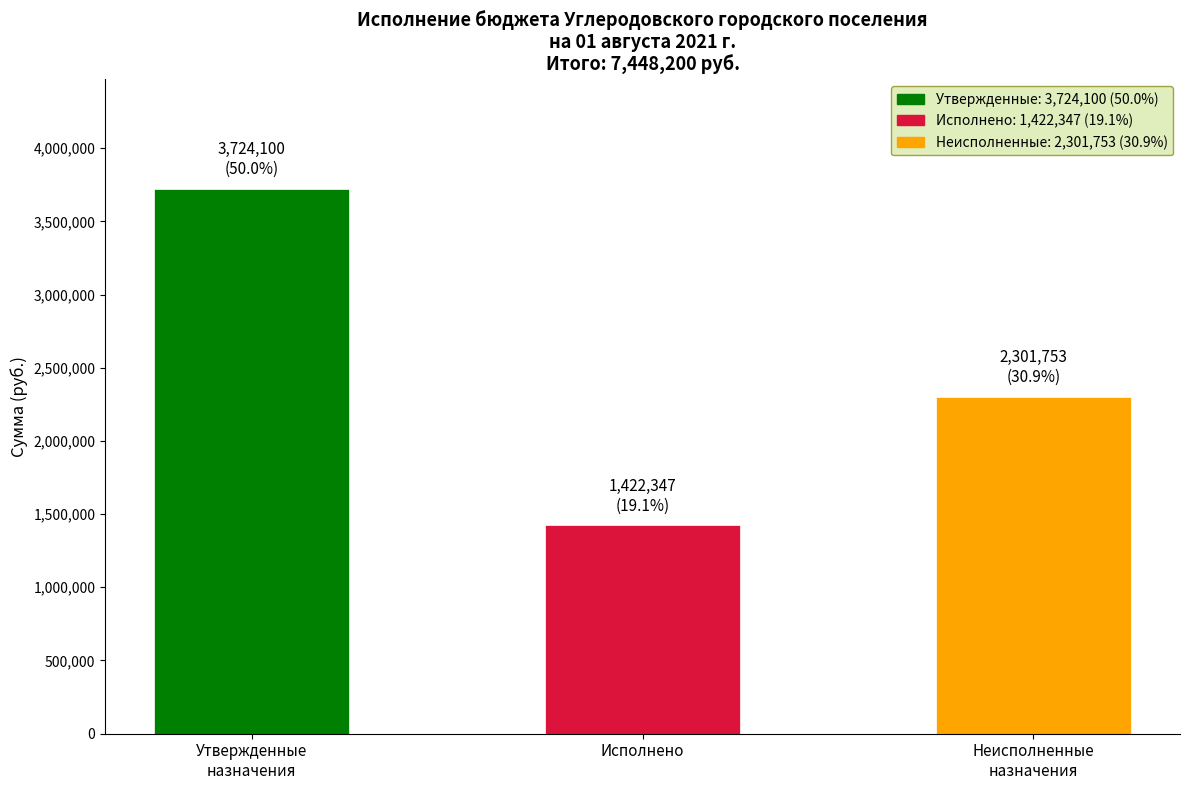

Reading left to right, what are all the values shown in this chart?

3724100.0	1422347.3	2301752.7